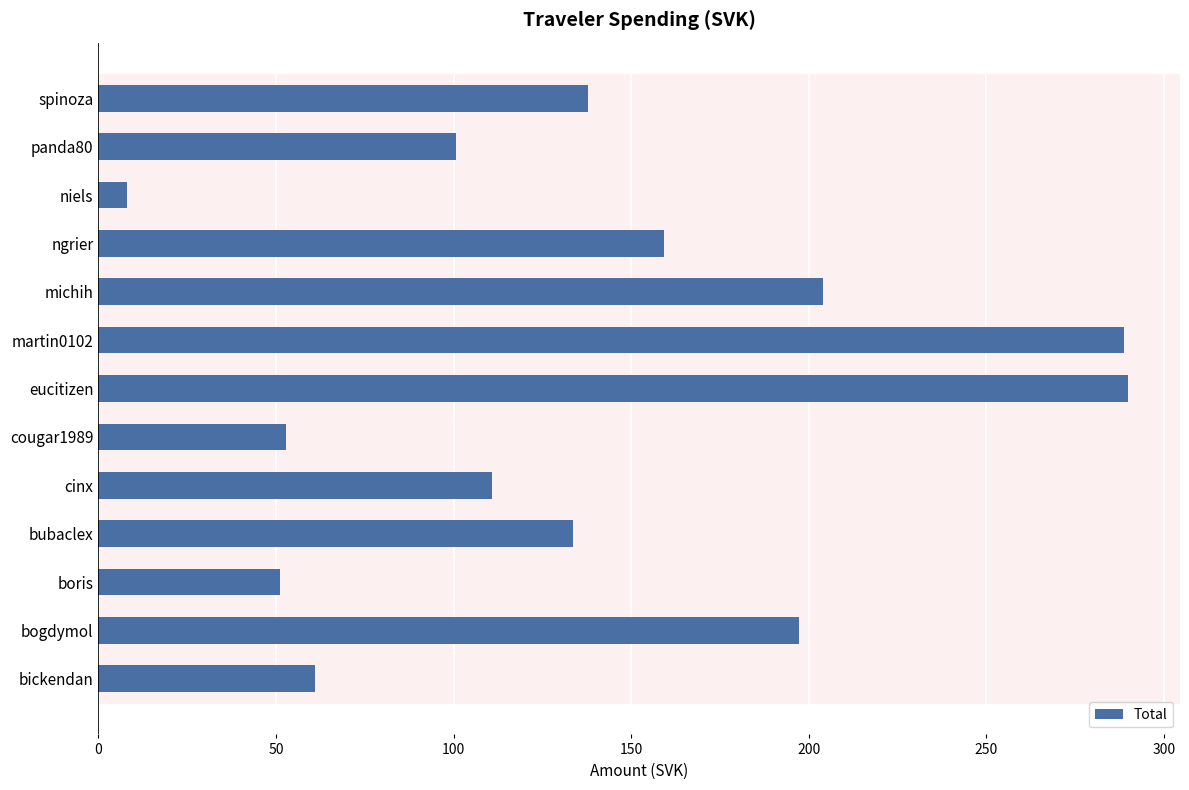

How many categories are shown in the chart?

13